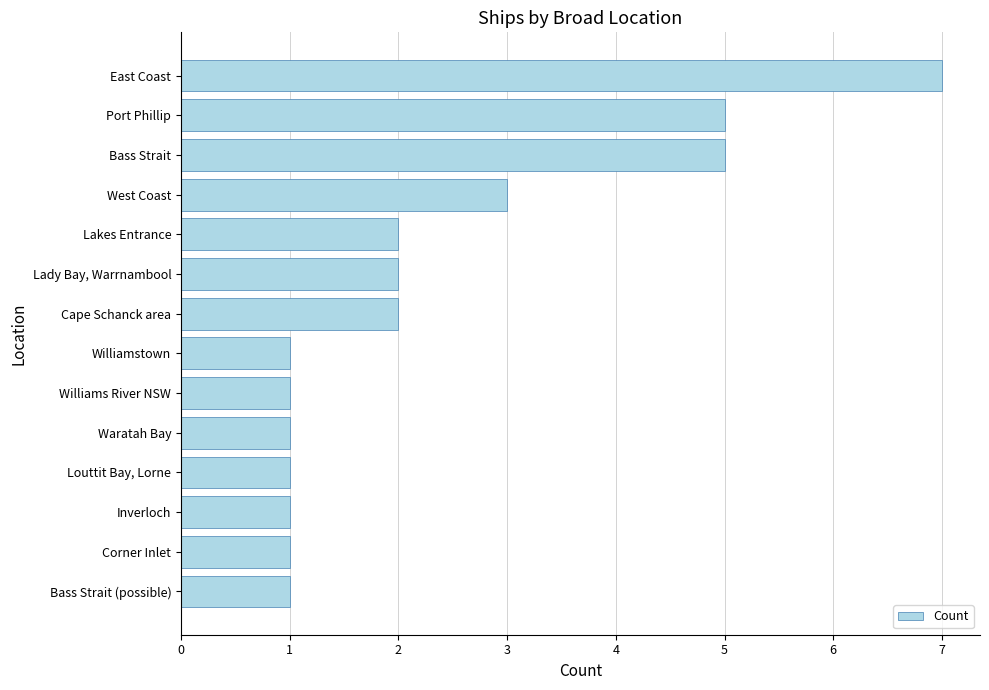

The chart shows a value of 3 at West Coast. True or false?

True